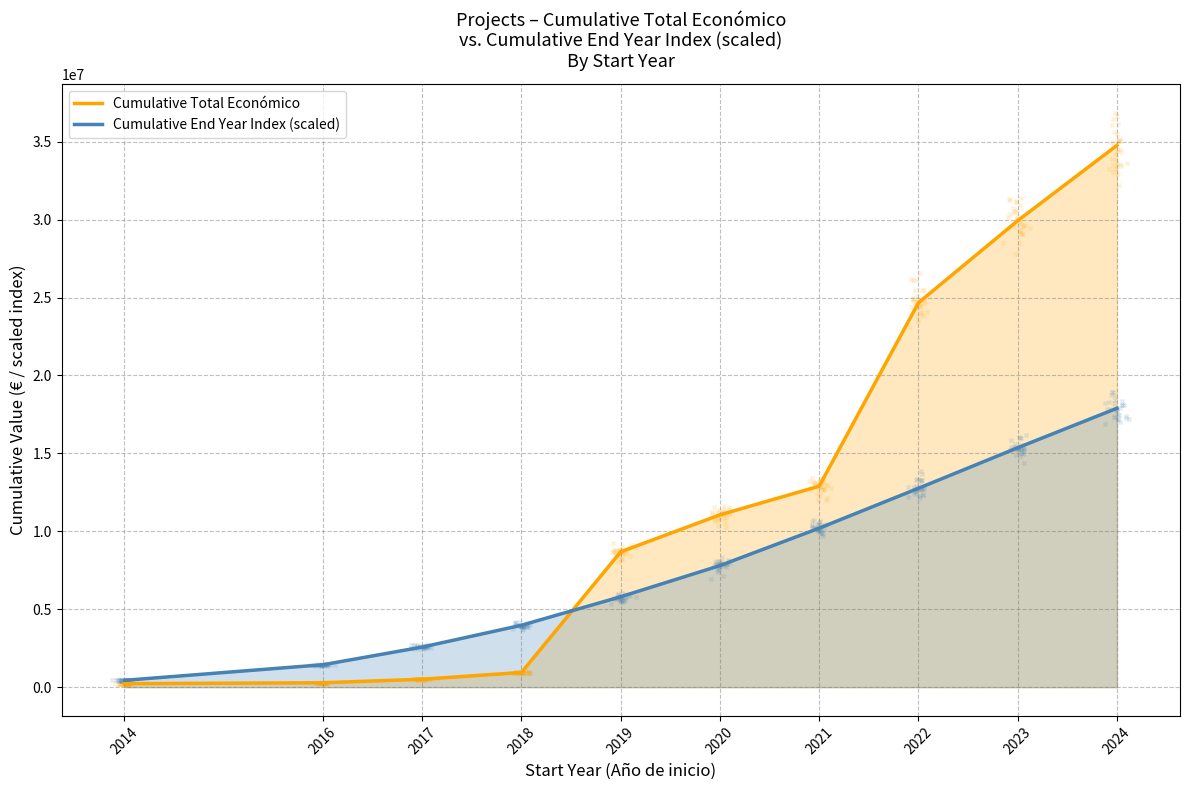

Is the value of Cumulative End Year Index (scaled) at 2014 greater than the value of Cumulative Total Económico at 2023?

No